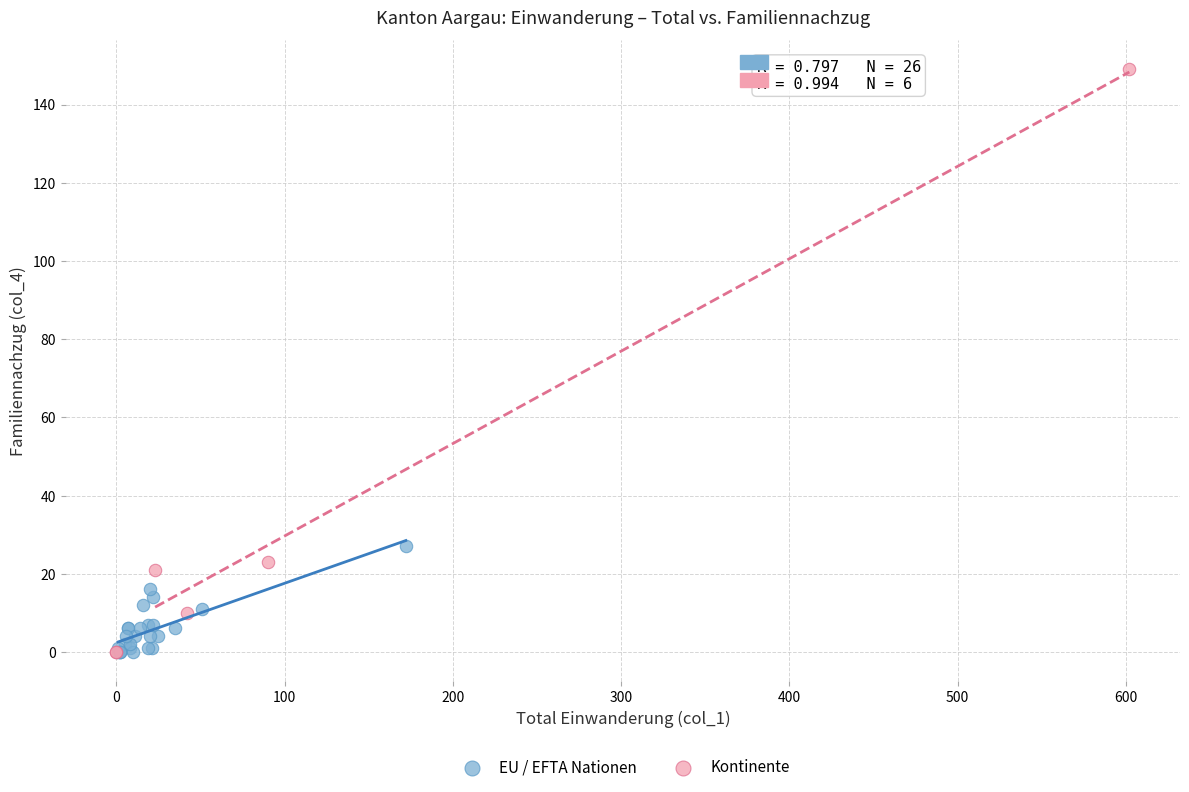

Which series has the largest Y range (max minus min)?

Kontinente